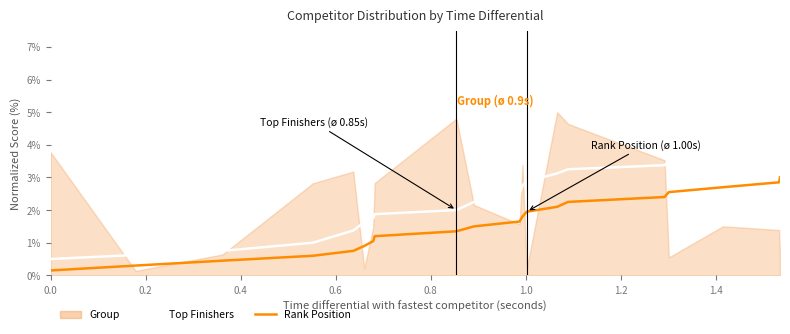

What is the label of the 5th point from the left?

0.8